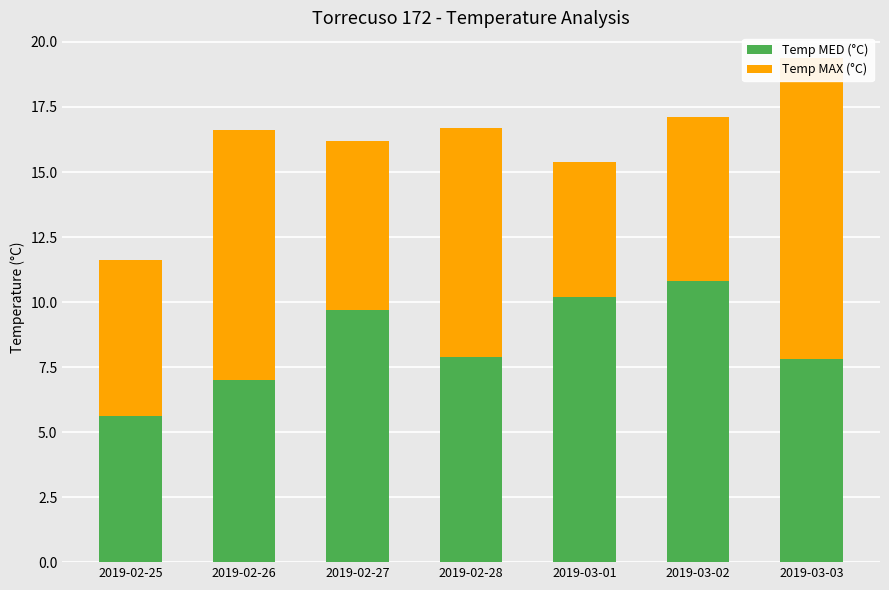

True or false: Temp MAX (°C) has a value of 10.5 at 2019-03-02.

False